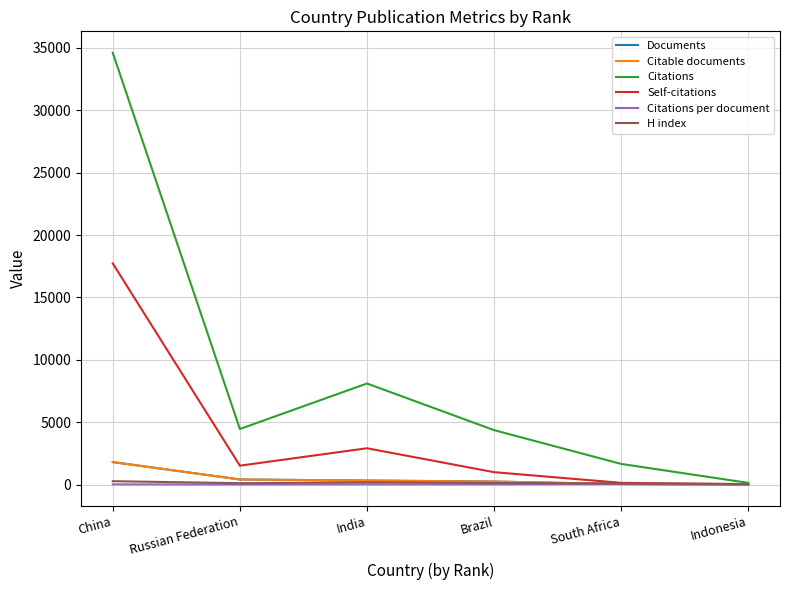

Which series has the largest total across all categories?

Citations